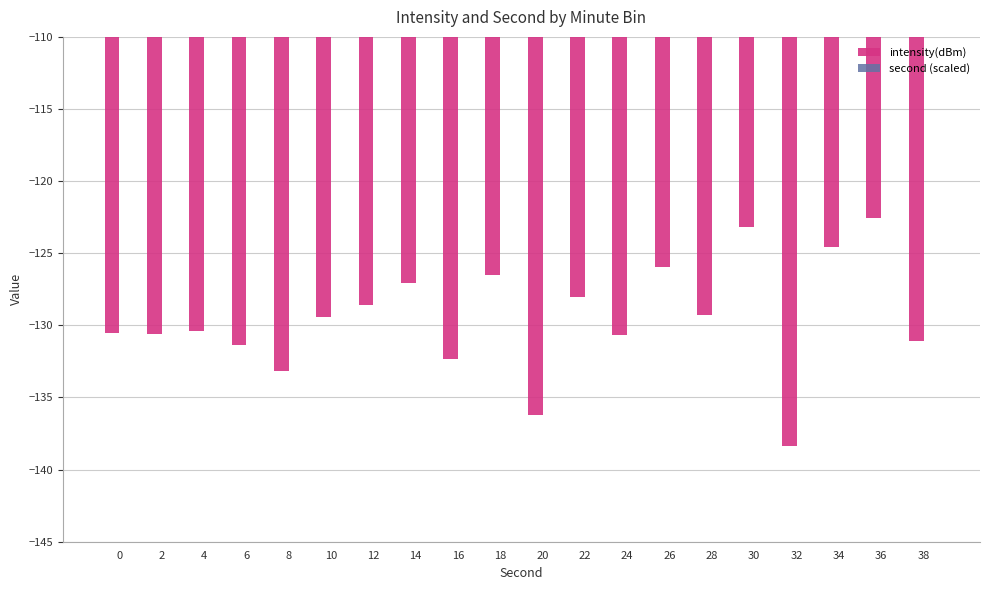

Which series has the widest spread of values?

second (scaled)